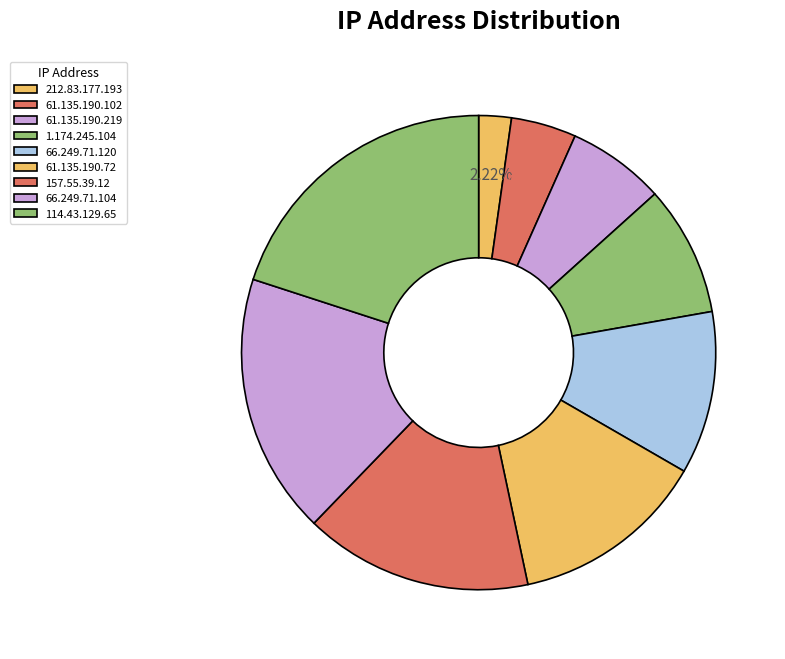

The 212.83.177.193 slice represents 2% of the pie. True or false?

True